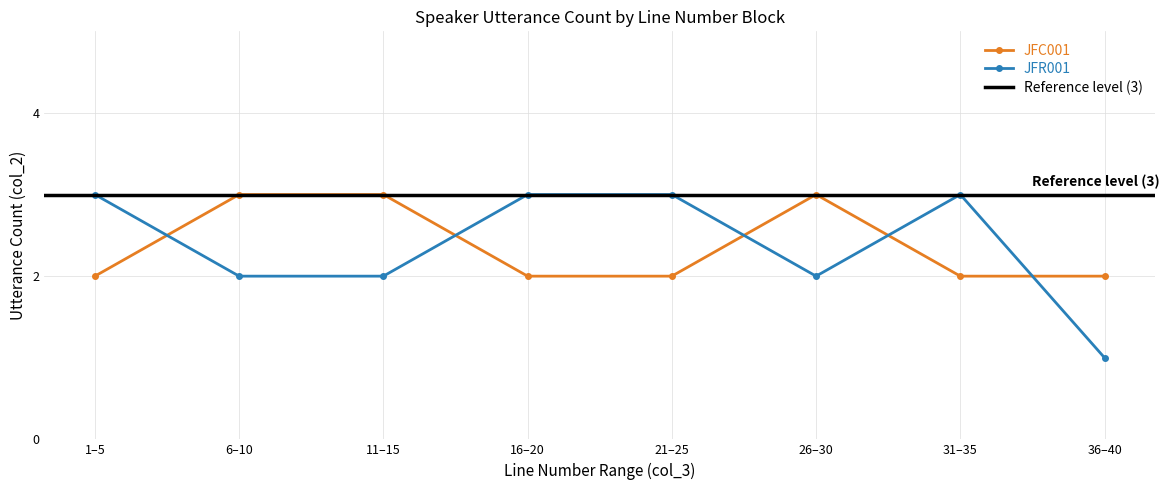

What is the difference between the highest and lowest values at 17?

1